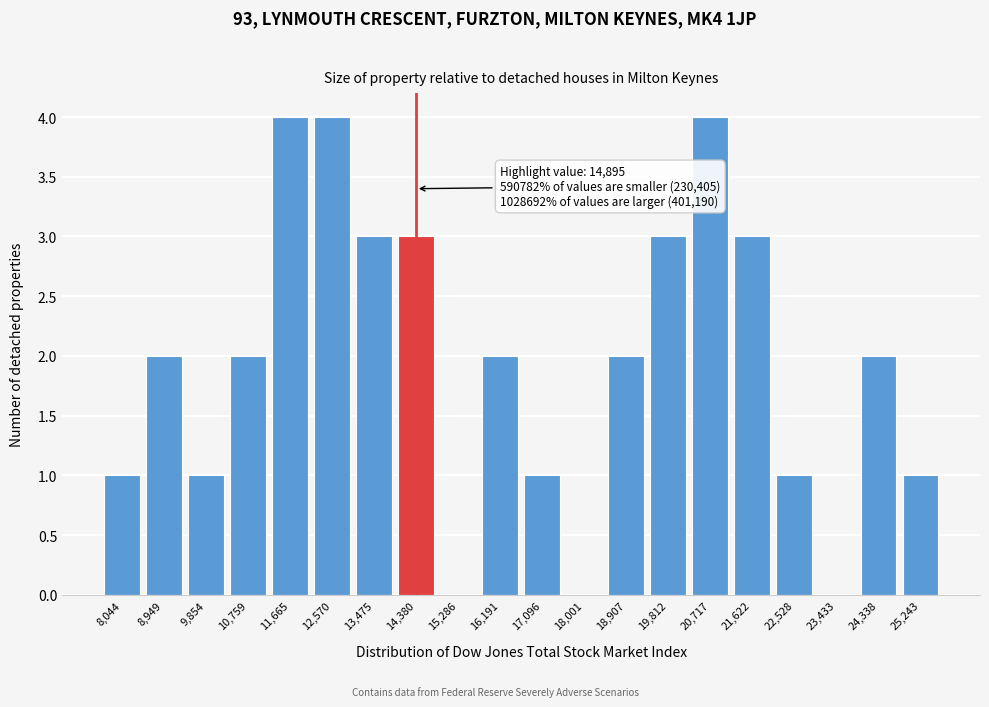

Reading left to right, extract all data points from this chart.

8,044=1	8,949=2	9,854=1	10,759=2	11,665=4	12,570=4	13,475=3	14,380=3	15,286=0	16,191=2	17,096=1	18,001=0	18,907=2	19,812=3	20,717=4	21,622=3	22,528=1	23,433=0	24,338=2	25,243=1